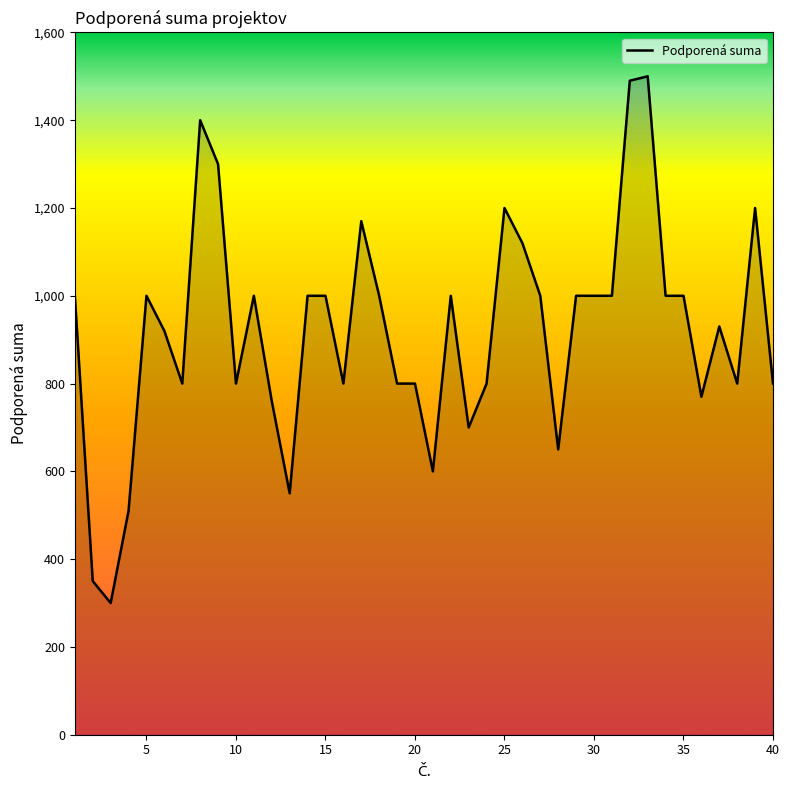

What is the smallest value displayed?

300